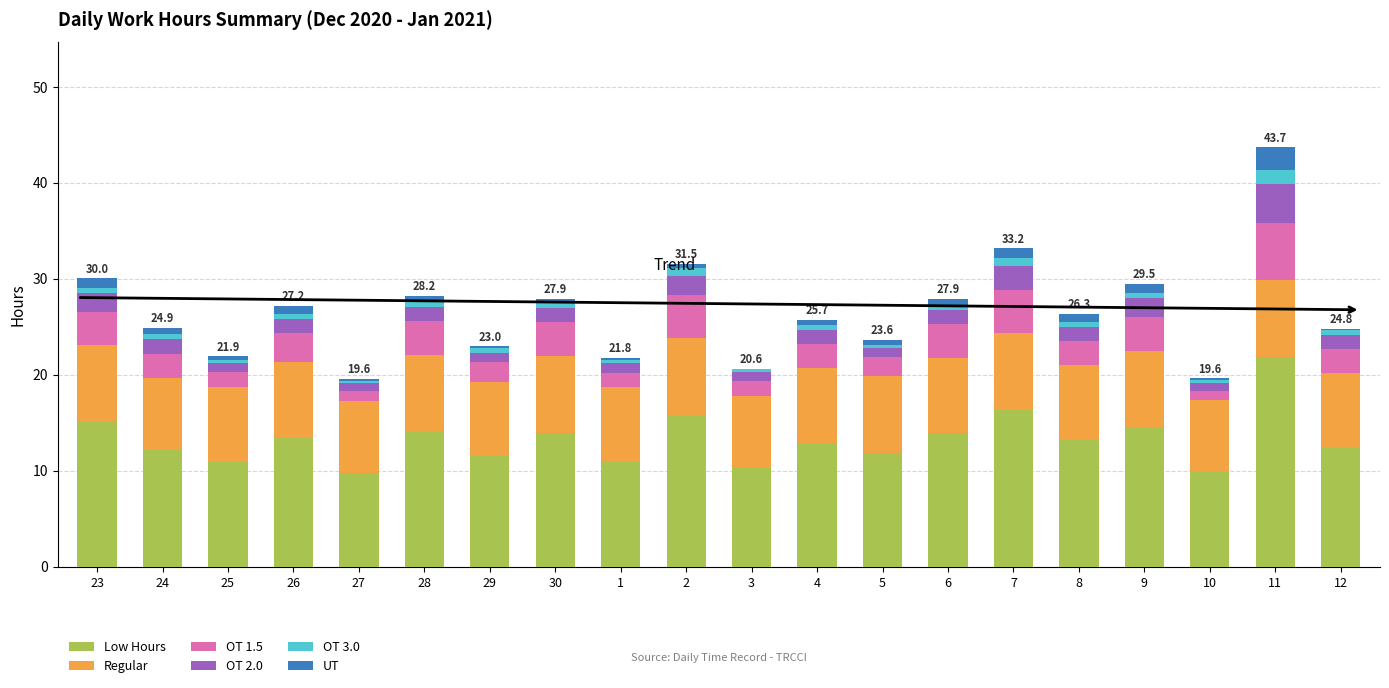

Which category has the highest value in the Low Hours series?

11